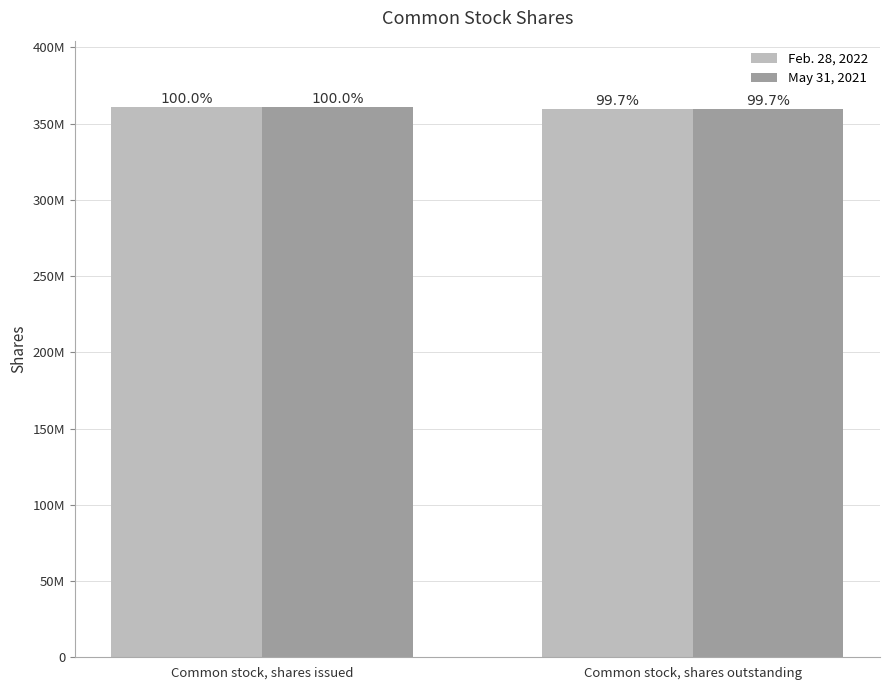

What is the total value across all series at Common stock, shares issued?

722000000